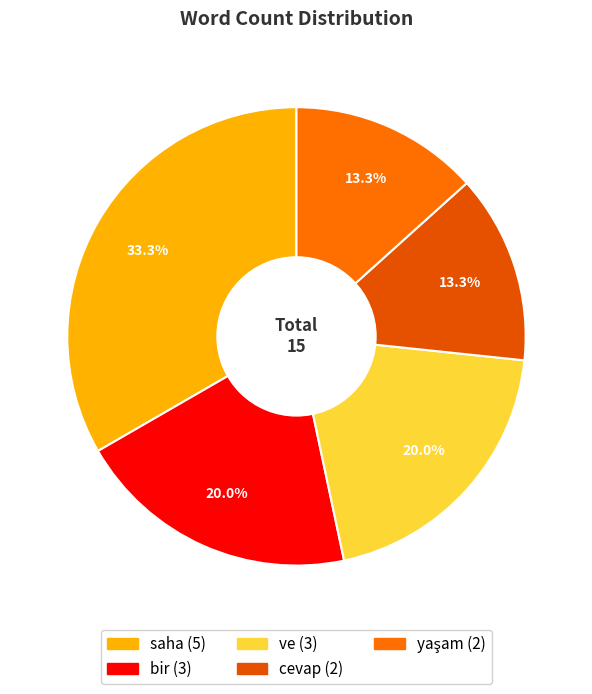

What portion of the pie excludes cevap?

86.7%